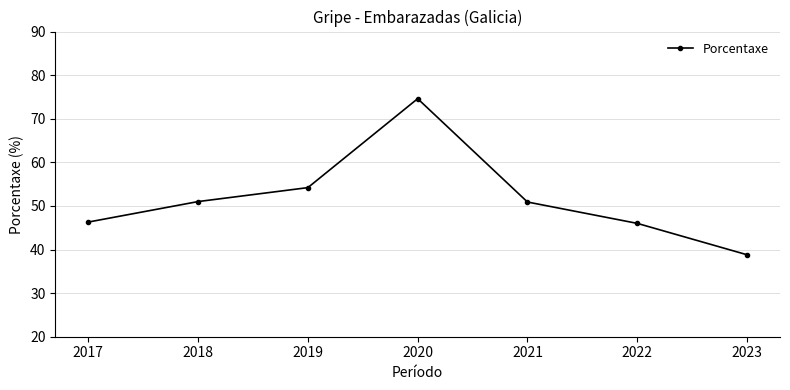

Does the chart display data point markers on the line(s)?

Yes